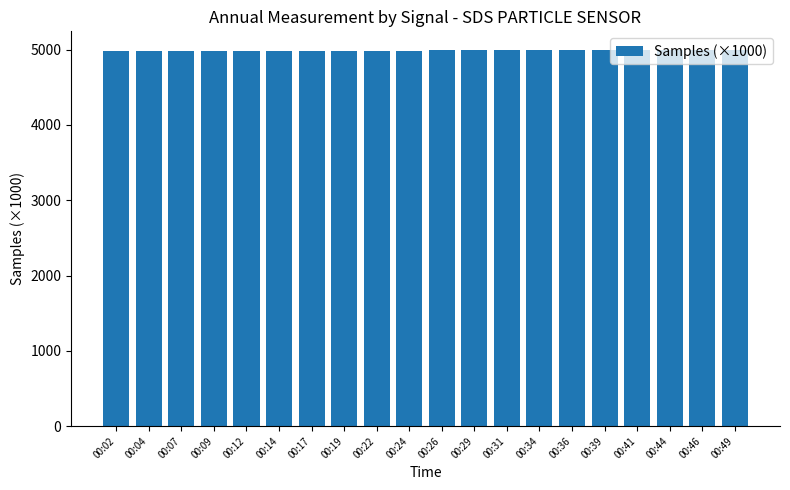

How many values exceed 4989?

10